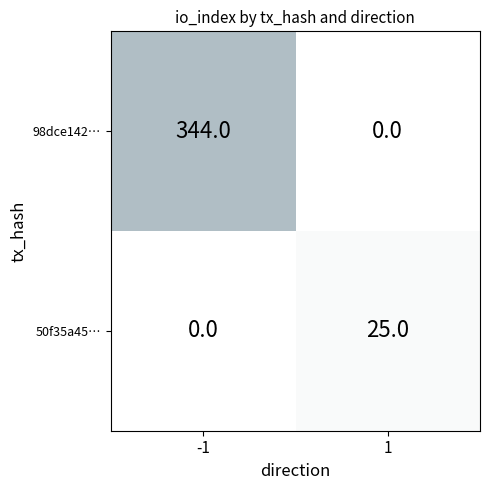

Rank the series by their average value, from lowest to highest.

50f35a45…, 98dce142…